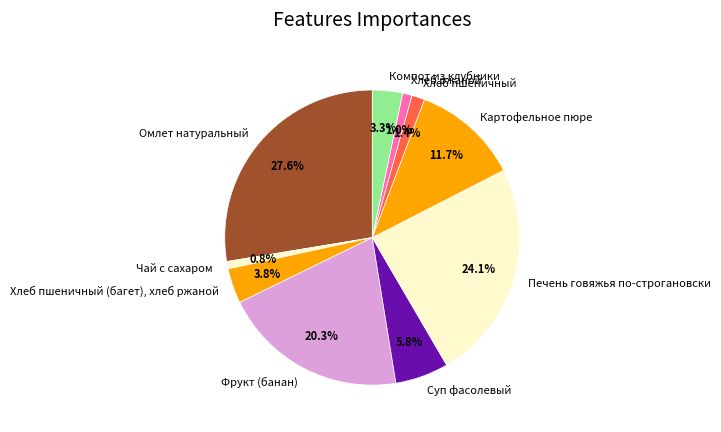

What percentage is the Чай с сахаром slice, to the nearest percent?

1%